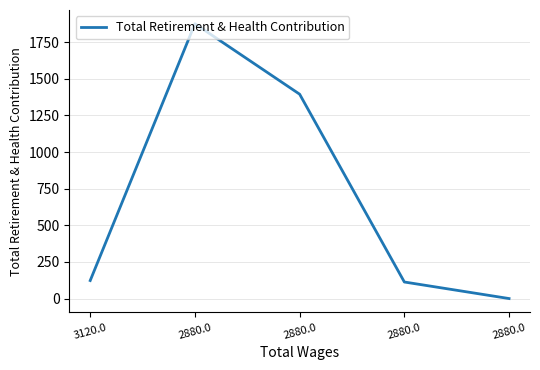

Reading left to right, list all the values displayed in this chart.

123	1876	1395	113	0